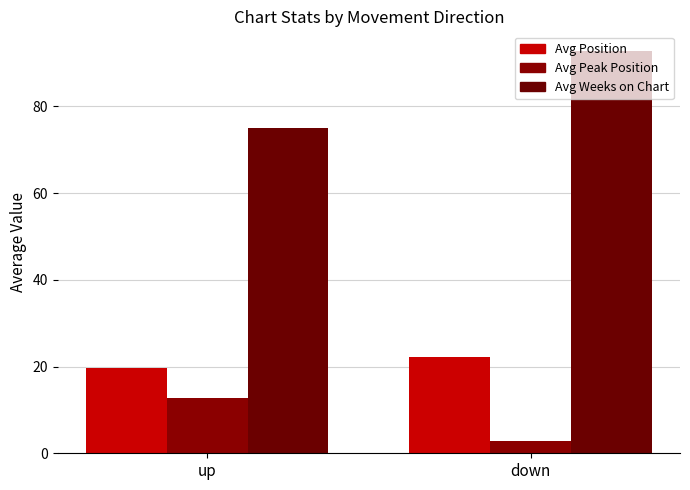

At how many categories does at least one series exceed 88?

1